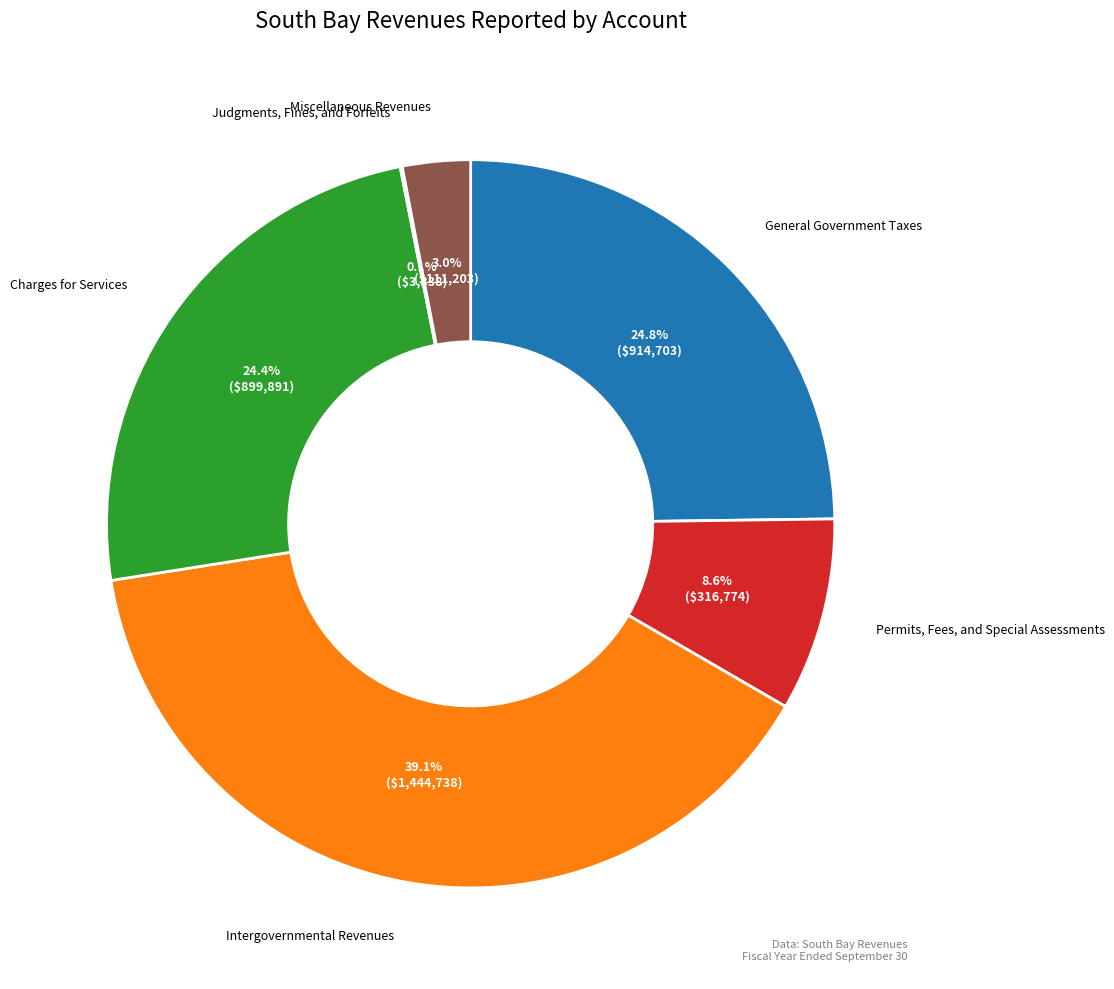

Is there a majority slice in this chart?

No